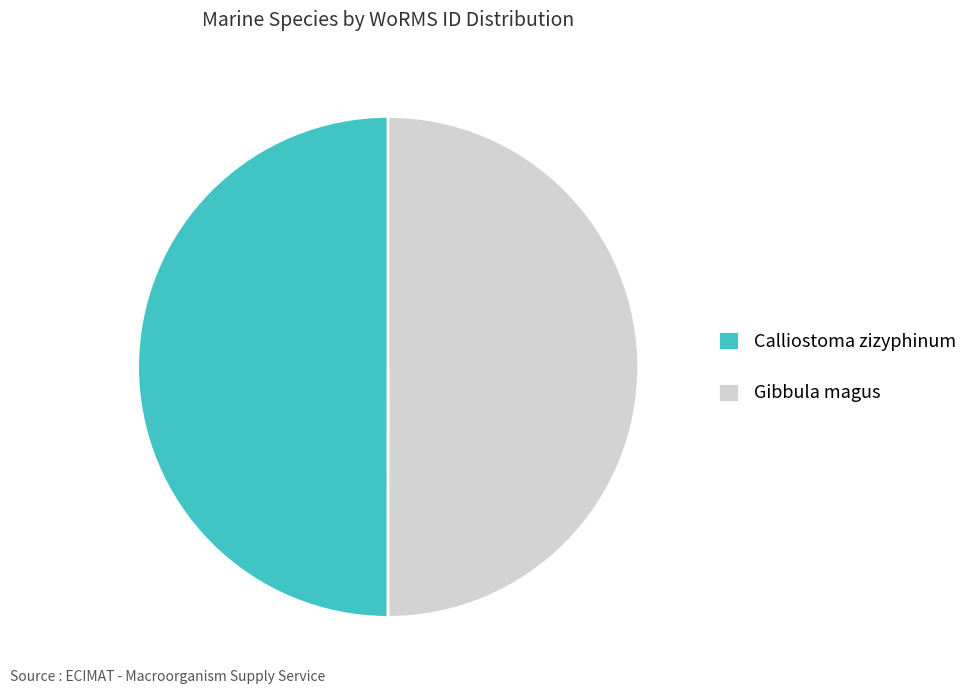

What is the ratio of the value at Gibbula magus to the value at Calliostoma zizyphinum?

1.0